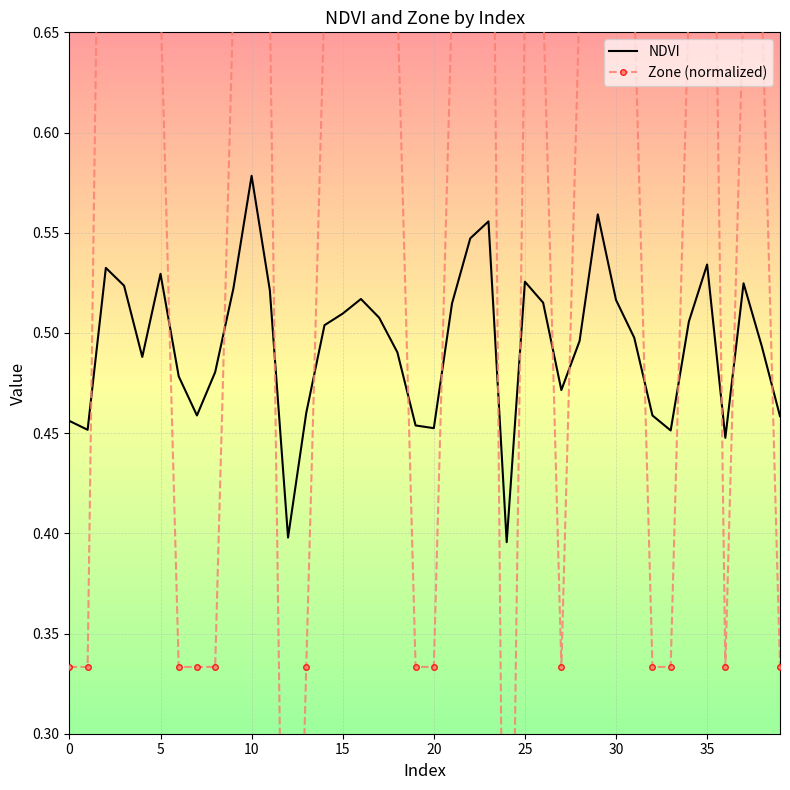

What is the average value of the Zone (normalized) series?

0.6